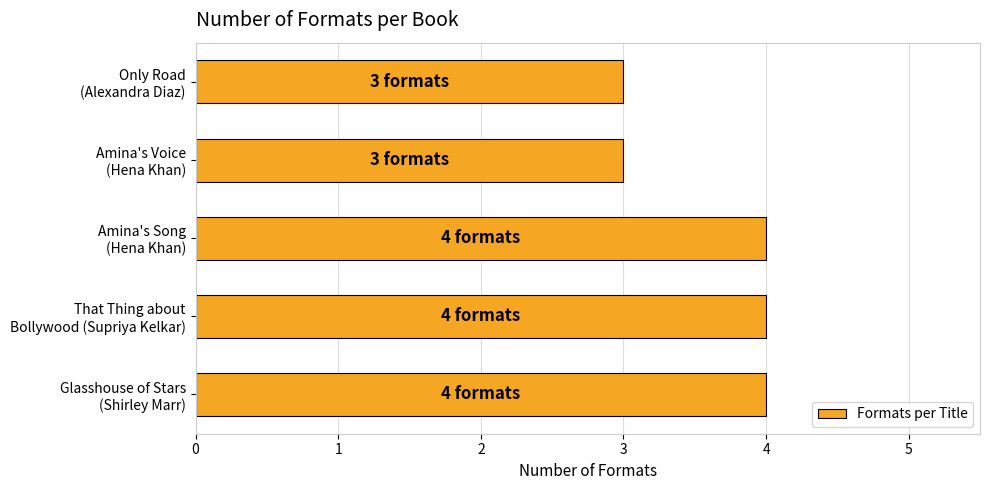

What is the greatest value displayed?

4